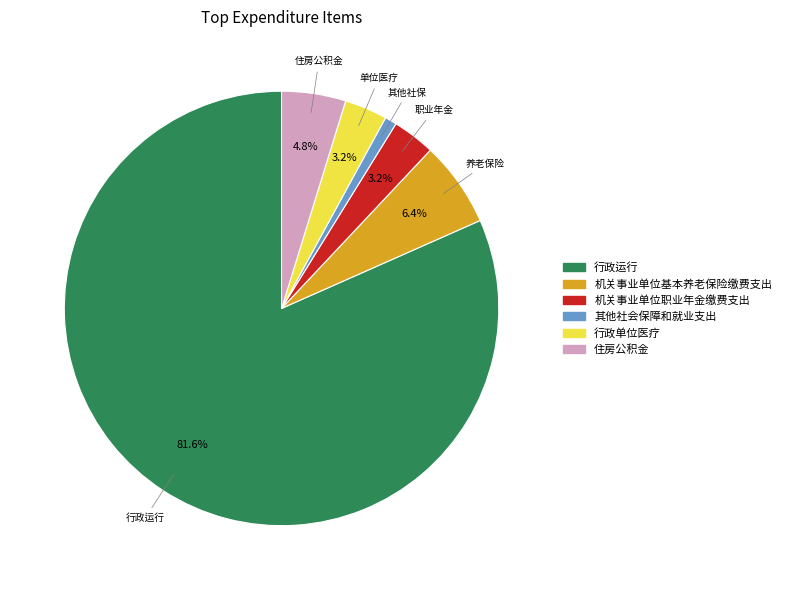

Approximately how many times larger is the value at 机关事业单位职业年金缴费支出 compared to 行政单位医疗?

1.0